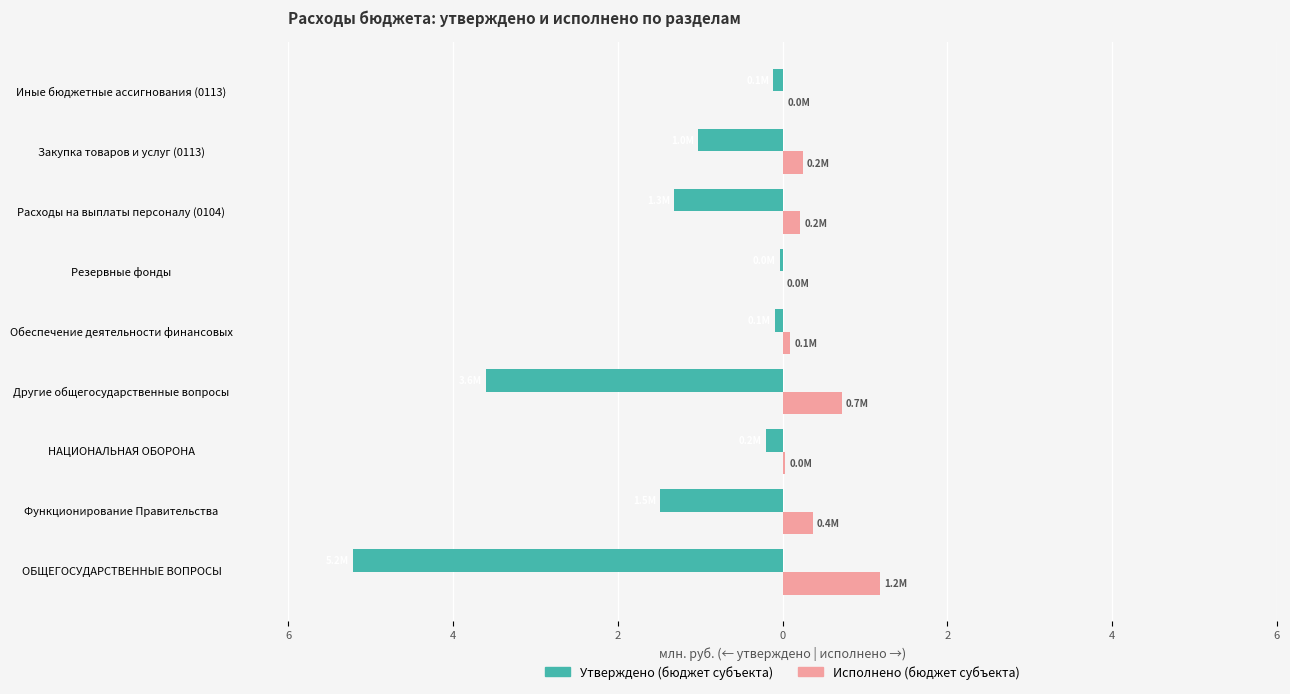

What are all the series names shown in the legend?

Утверждено (бюджет субъекта), Исполнено (бюджет субъекта)